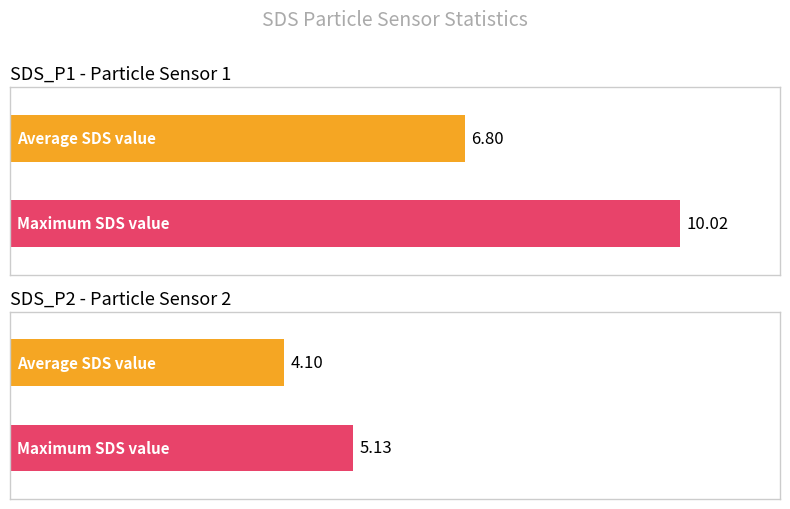

Rank the series by their maximum value, from highest to lowest.

SDS_P1, SDS_P2